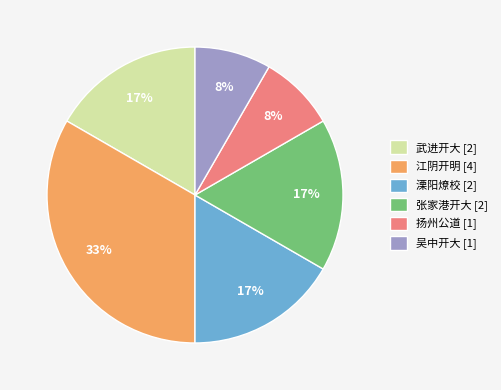

What is the largest slice in the pie chart?

江阴开明